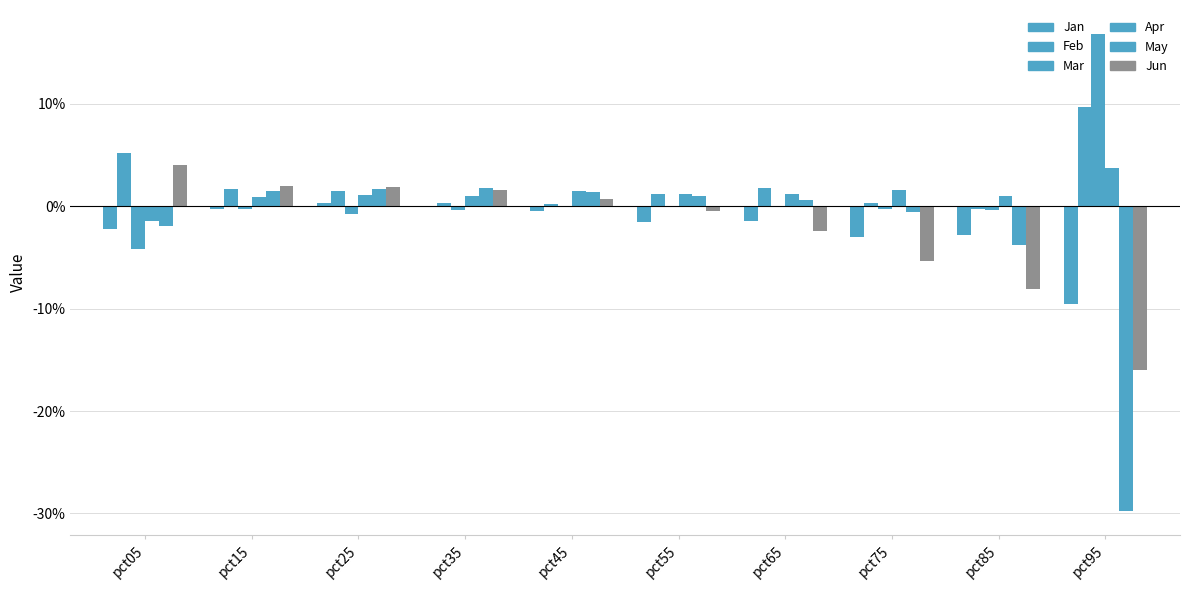

Does the chart contain stacked bars?

No